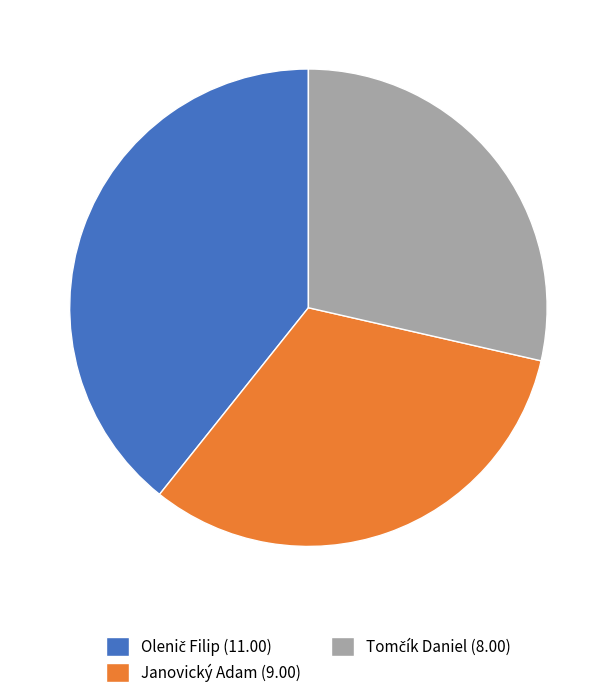

Is there any slice that represents more than half of the pie?

No